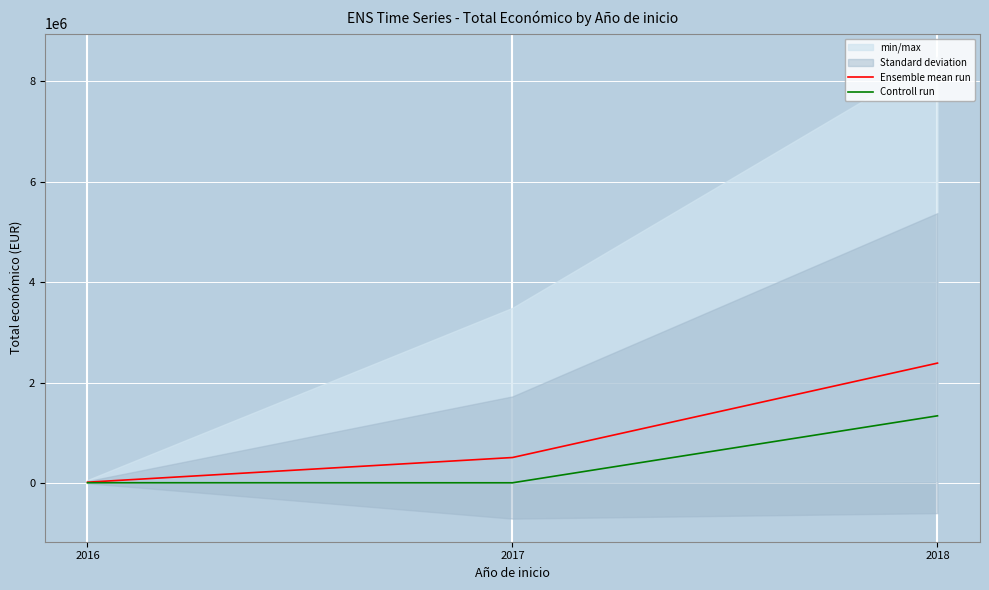

How many data points does each series have?

3